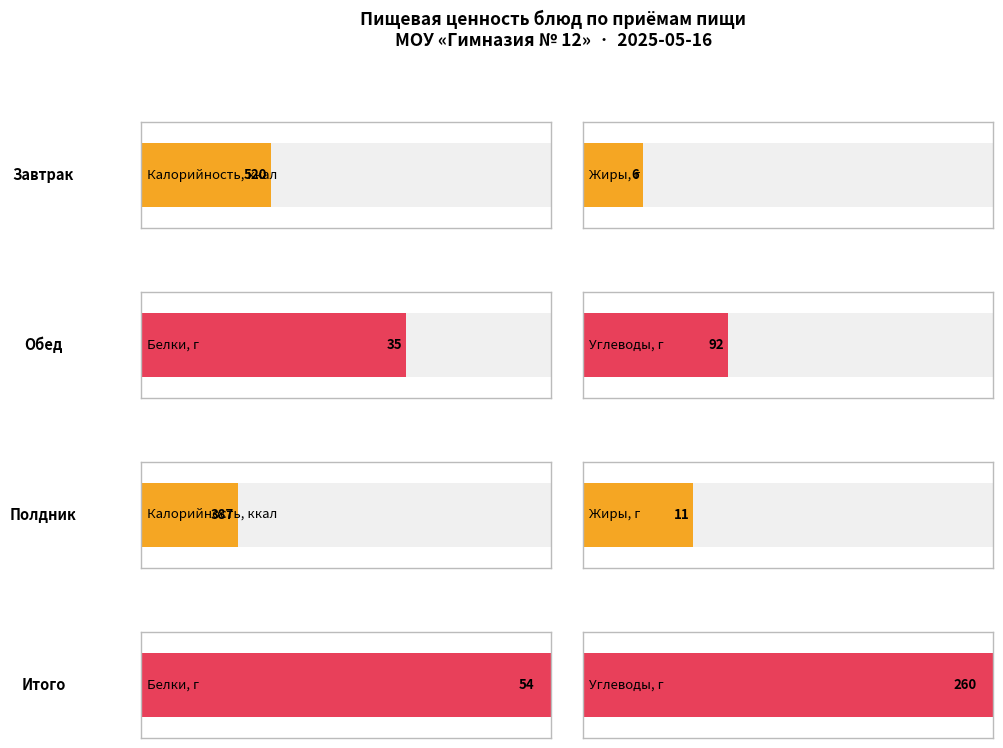

The value of Углеводы at Итого is 260. True or false?

True